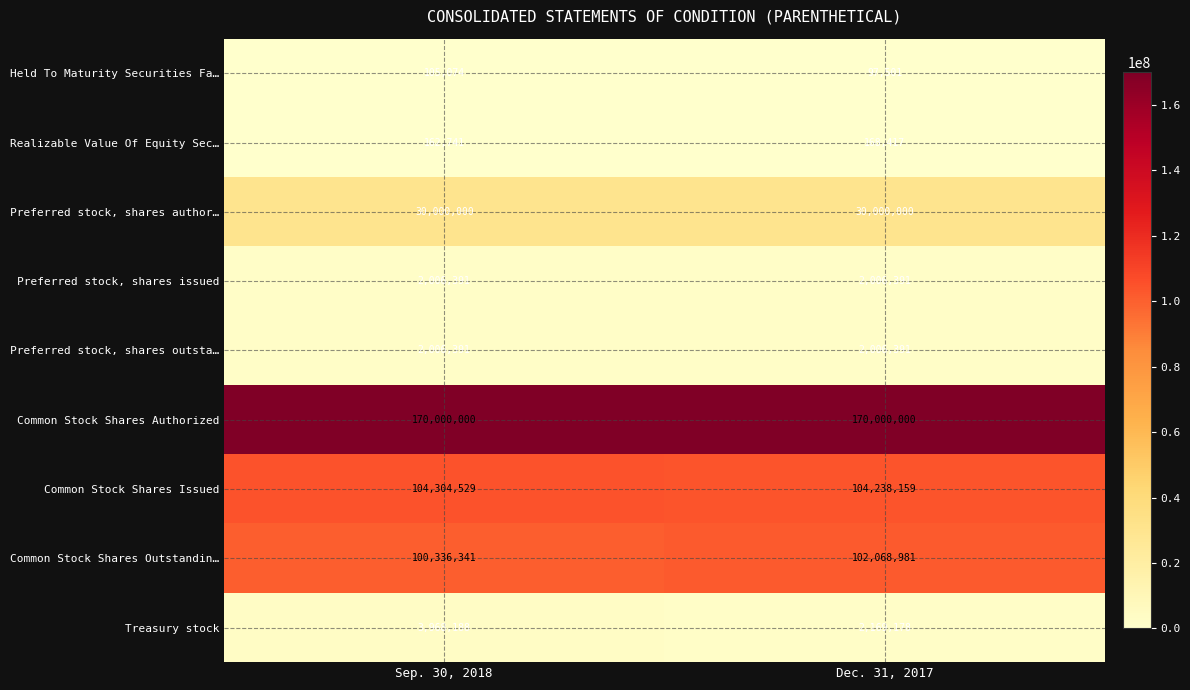

Between Sep. 30, 2018 and Dec. 31, 2017, which series saw the biggest shift?

Treasury stock